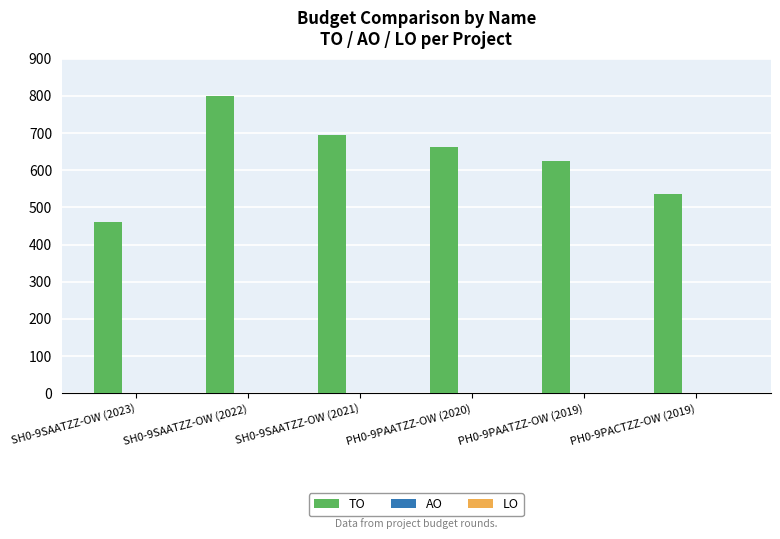

Rank the categories by value from highest to lowest.

SH0-9SAATZZ-OW (2022), SH0-9SAATZZ-OW (2021), PH0-9PAATZZ-OW (2020), PH0-9PAATZZ-OW (2019), PH0-9PACTZZ-OW (2019), SH0-9SAATZZ-OW (2023)